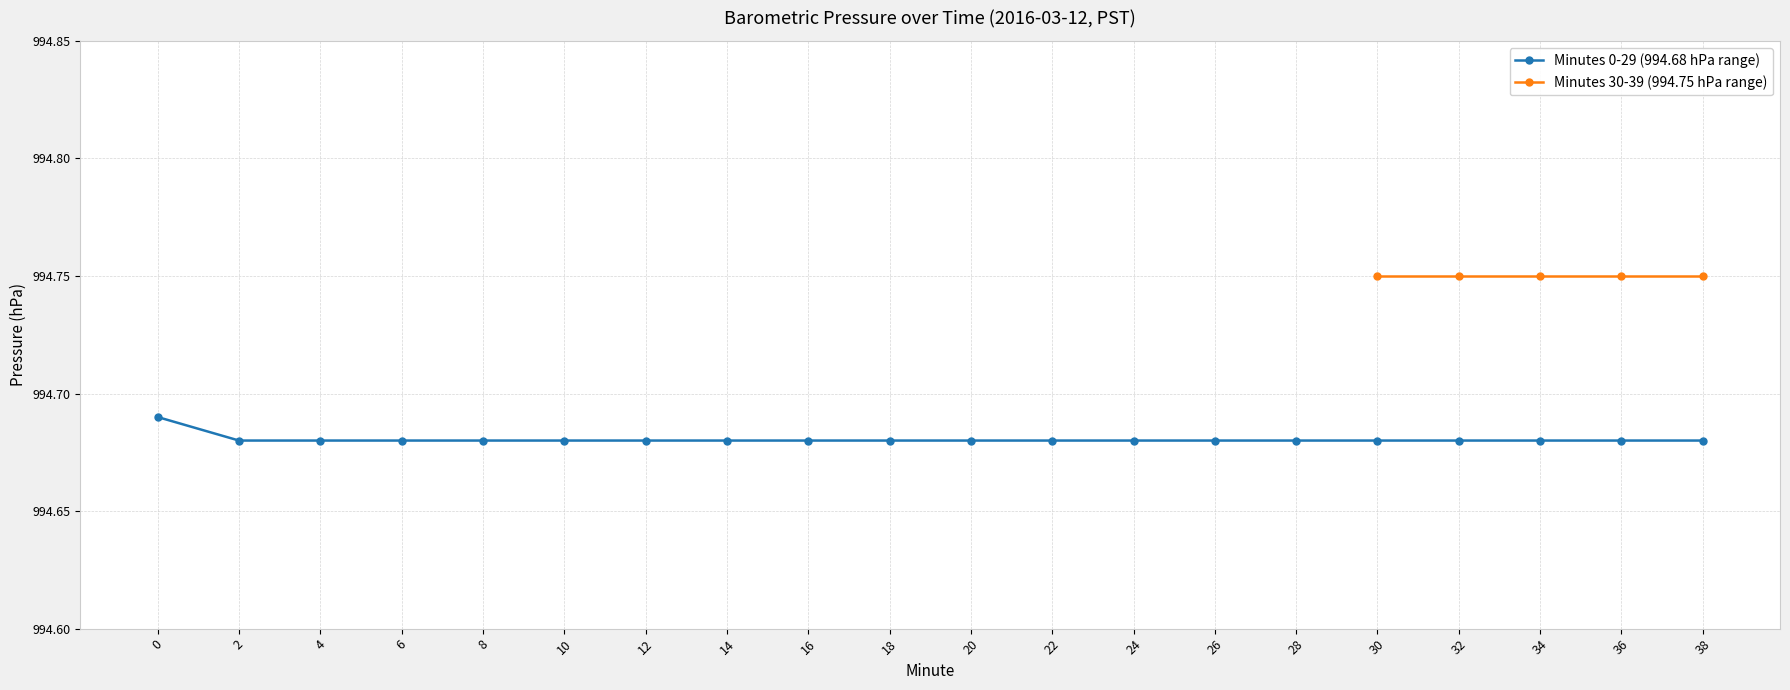

True or false: Minutes 30-39 (994.75 hPa range) and Minutes 0-29 (994.68 hPa range) cross at least once.

False